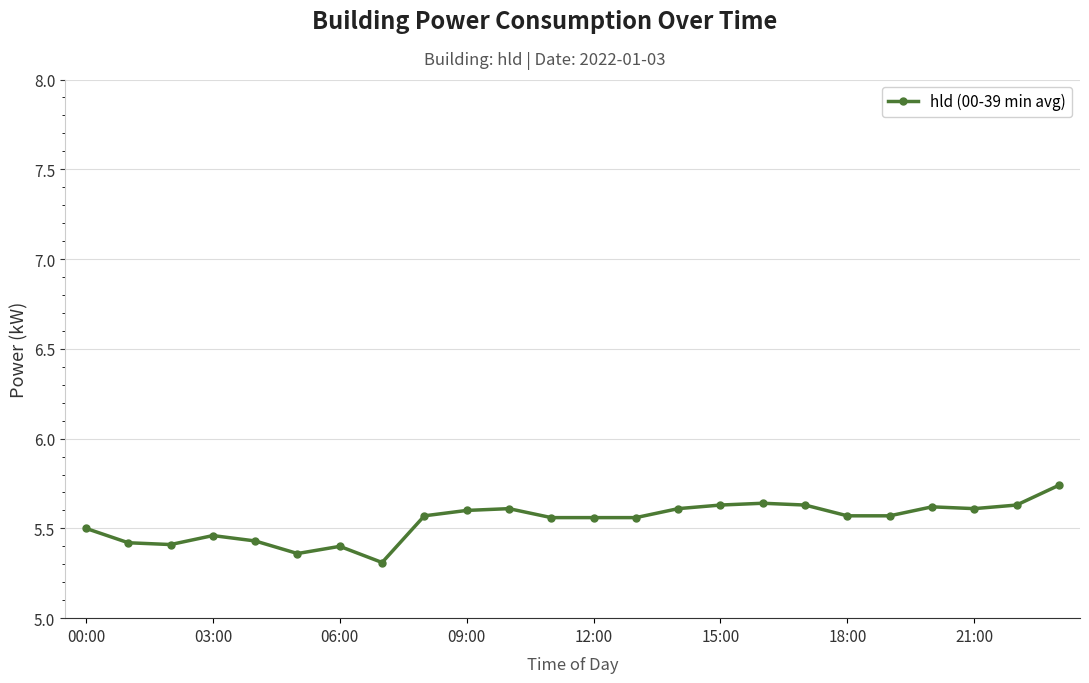

What is the minimum value shown in the chart?

5.3